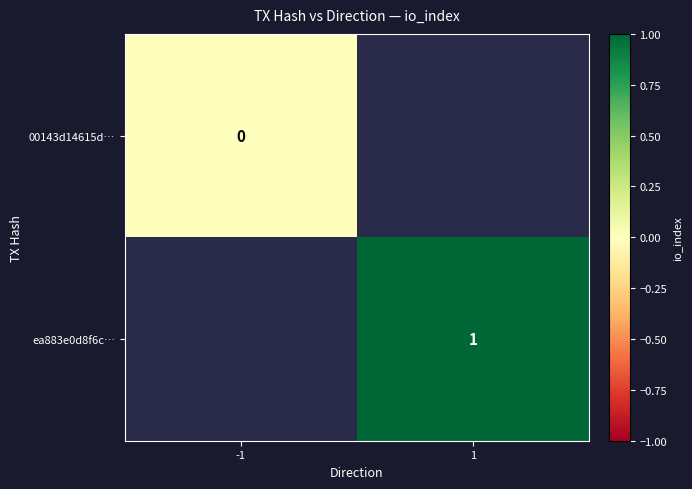

True or false: ea883e0d8f6c… has a value of 0 at 1.

False